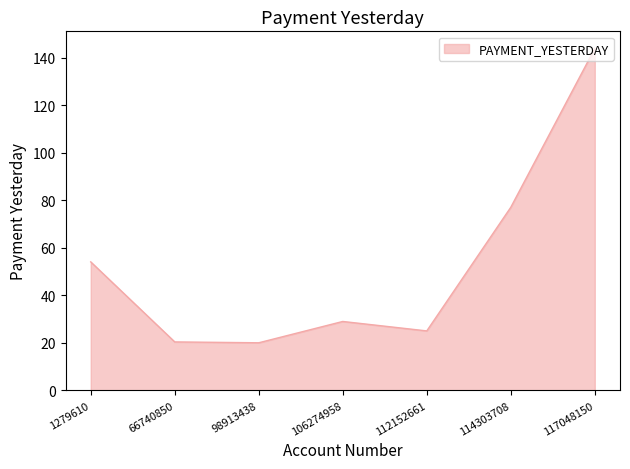

Is it true that the value at 112152661 is 32.6?

False